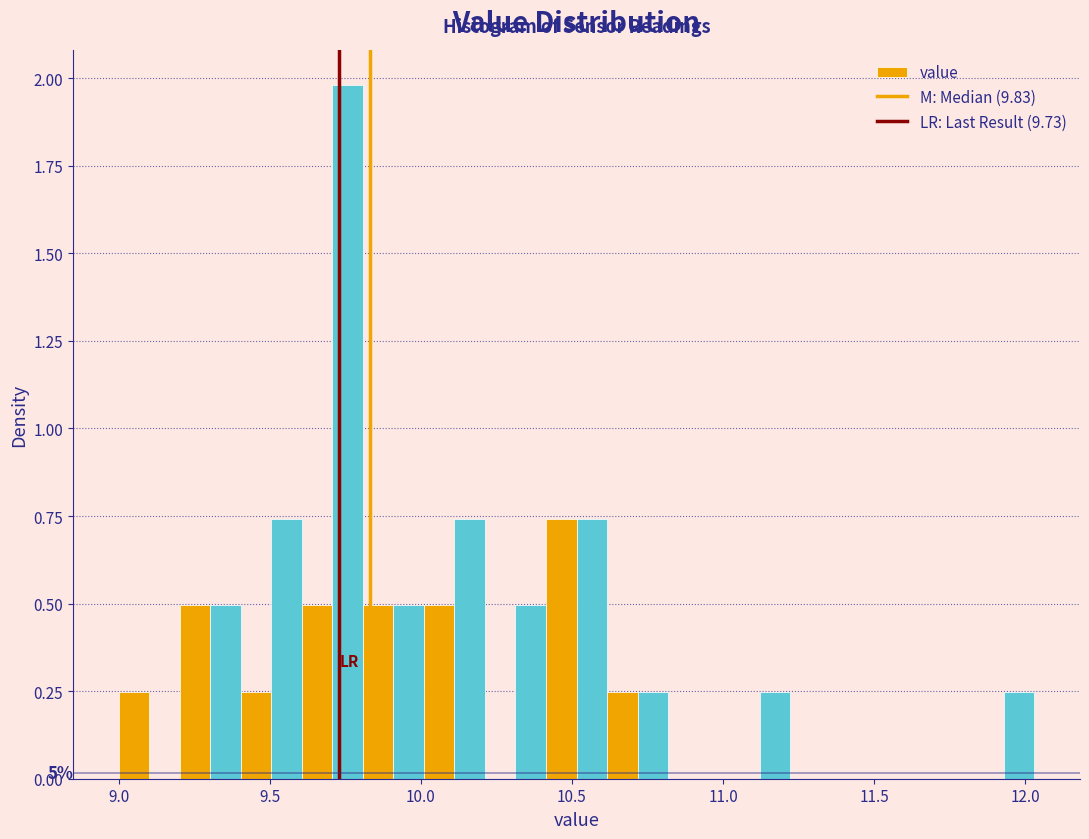

Around what value on the x-axis is the tallest bar? Give the approximate position of its centre, as read against the axis.

9.75